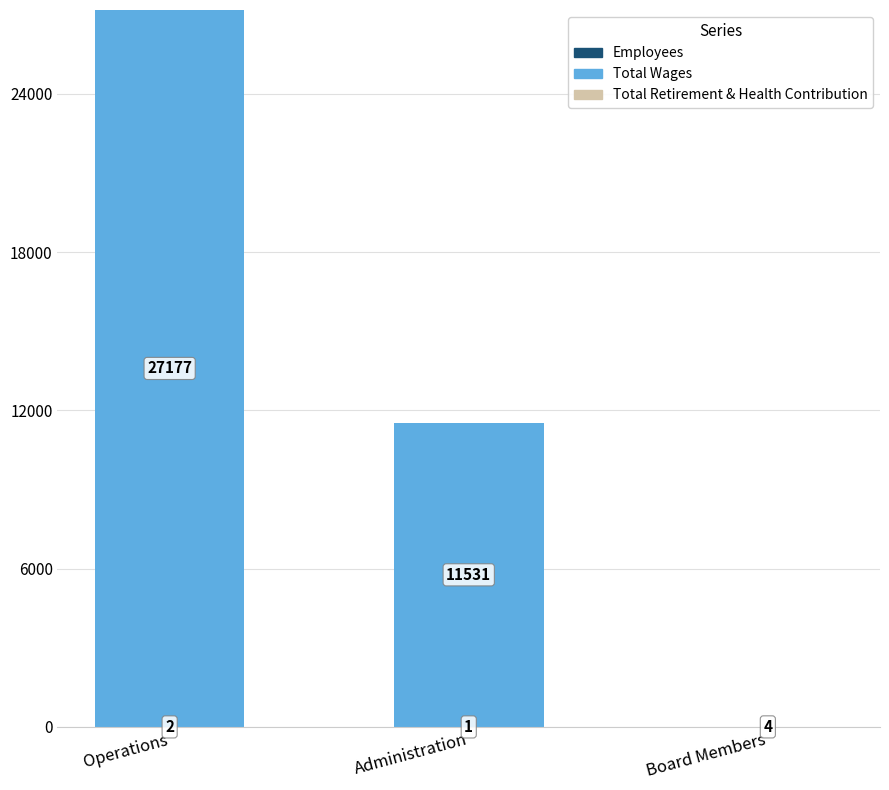

What is the total value across all series at Operations?

27179